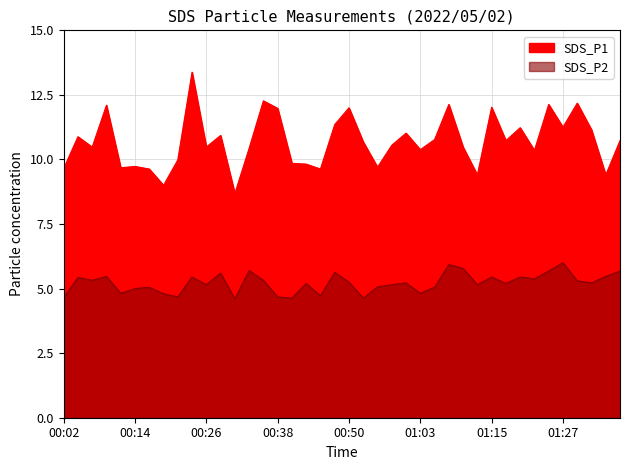

True or false: SDS_P1 has more than 2 interior local peaks.

True